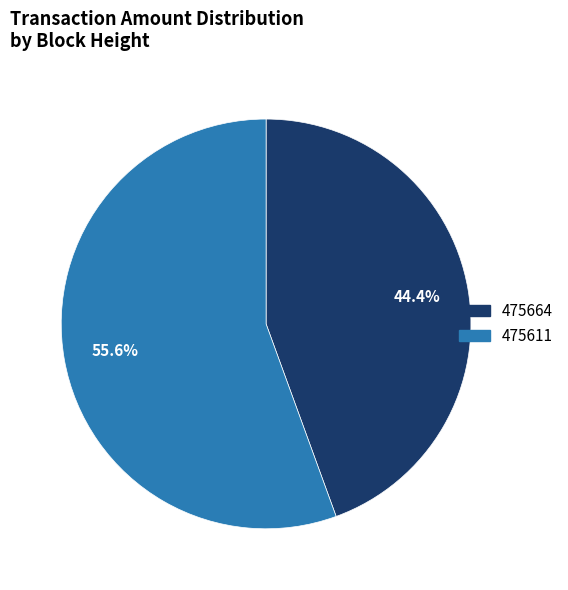

What is the smallest slice in the pie chart?

475664